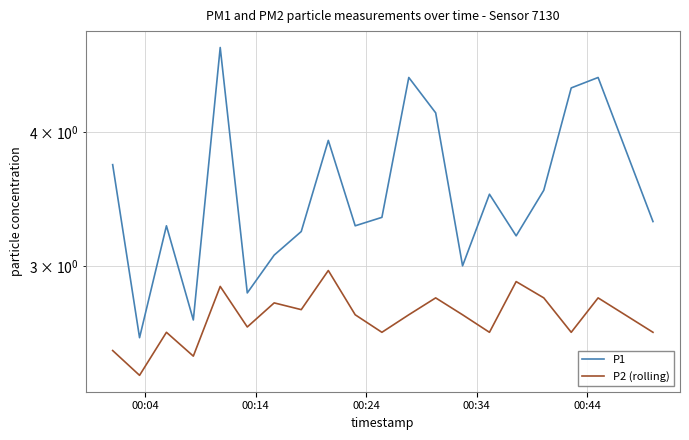

Does the chart display data point markers on the line(s)?

No